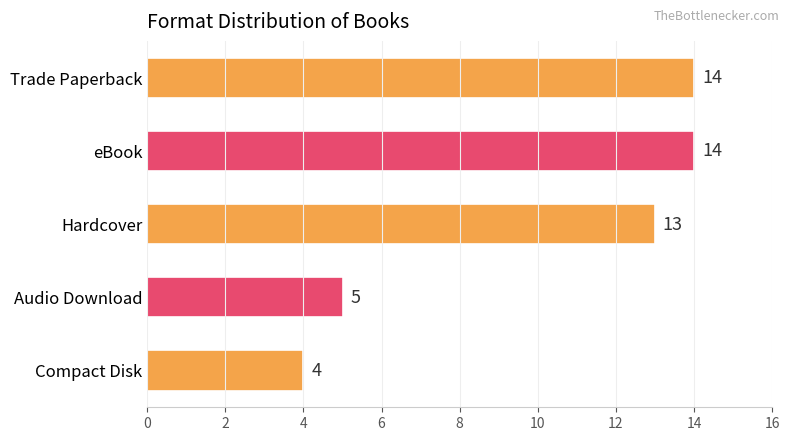

Does the chart contain stacked bars?

No